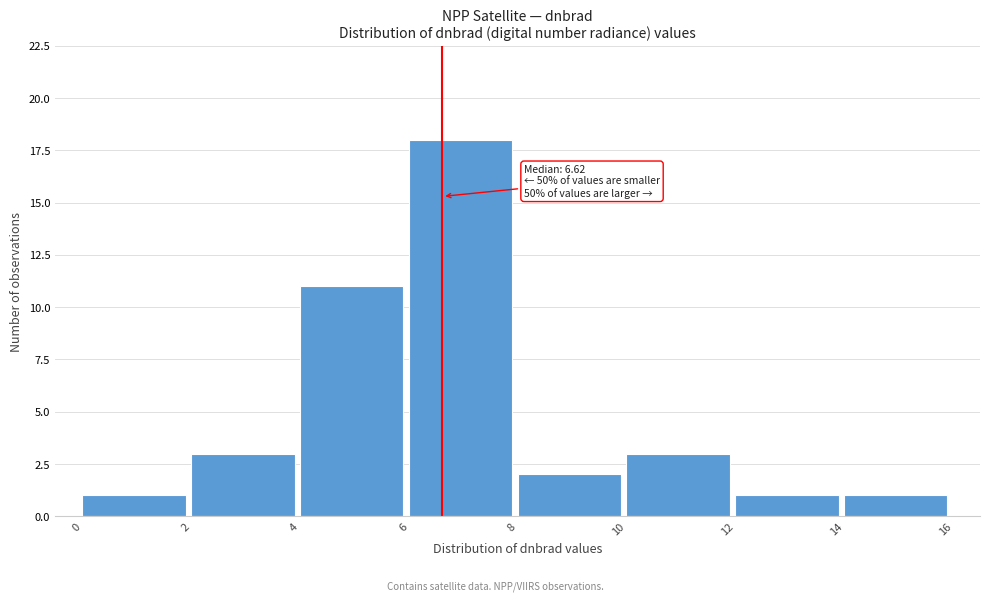

Which range on the x-axis has the tallest bar?

6 to 8